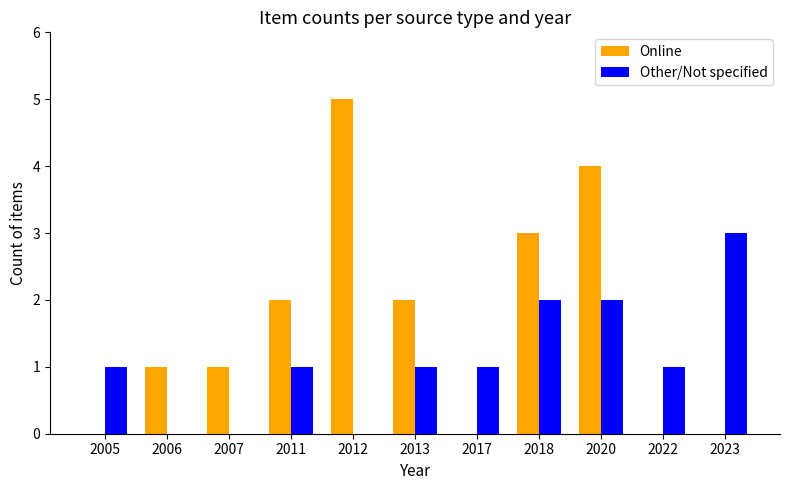

What is the sum of the Other/Not specified values at 2011 and 2018?

3